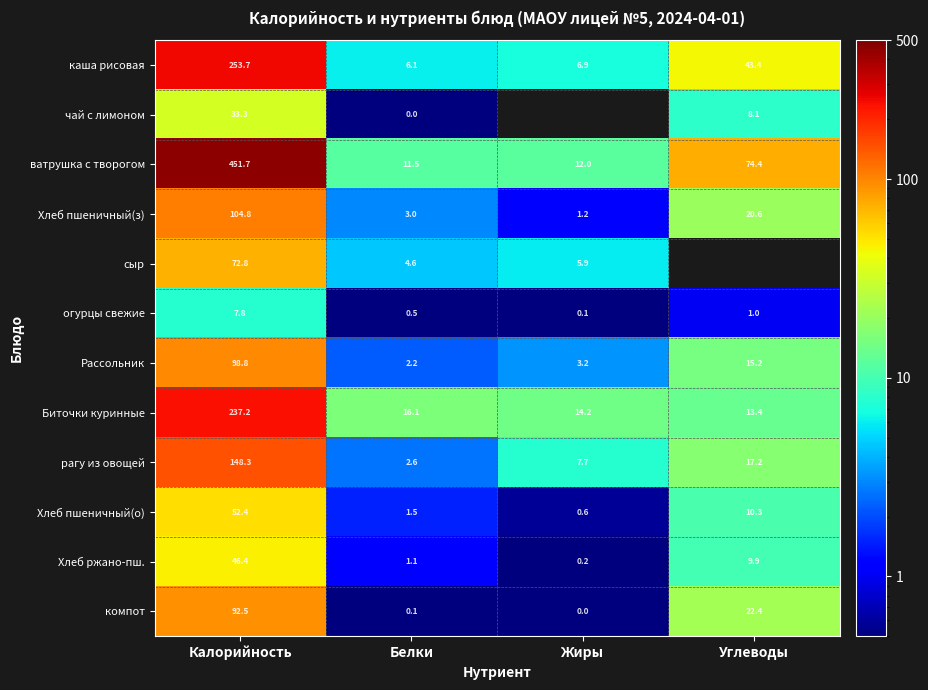

How many values in the Биточки куринные series exceed 16?

2